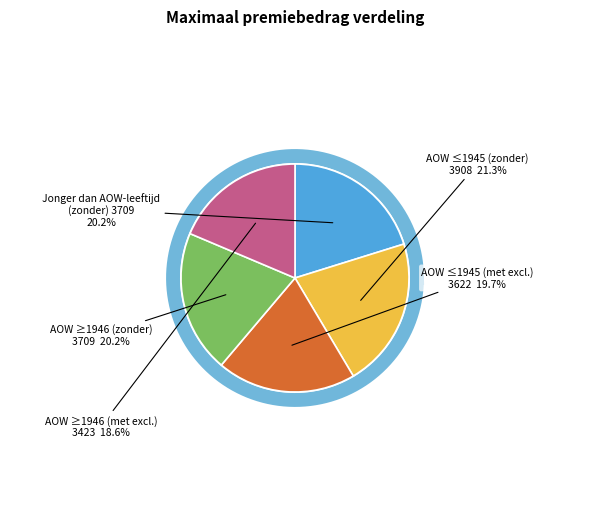

To the nearest percent, what portion does AOW-leeftijd en ouder 1946 of later (zonder) represent?

20%